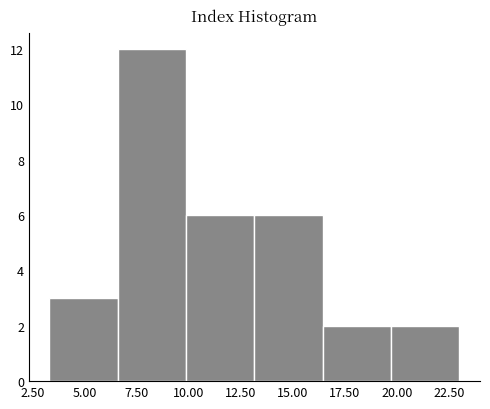

Reading left to right, transcribe this chart: for each bar, give the range it covers on the x-axis and its height. Neither the bar edges nor the heights are printed on the chart, so give them approximately, as read against the axes.

3.5 to 6.5: 3
6.5 to 10.0: 12
10.0 to 13.0: 6
13.0 to 16.5: 6
16.5 to 19.5: 2
19.5 to 23.0: 2